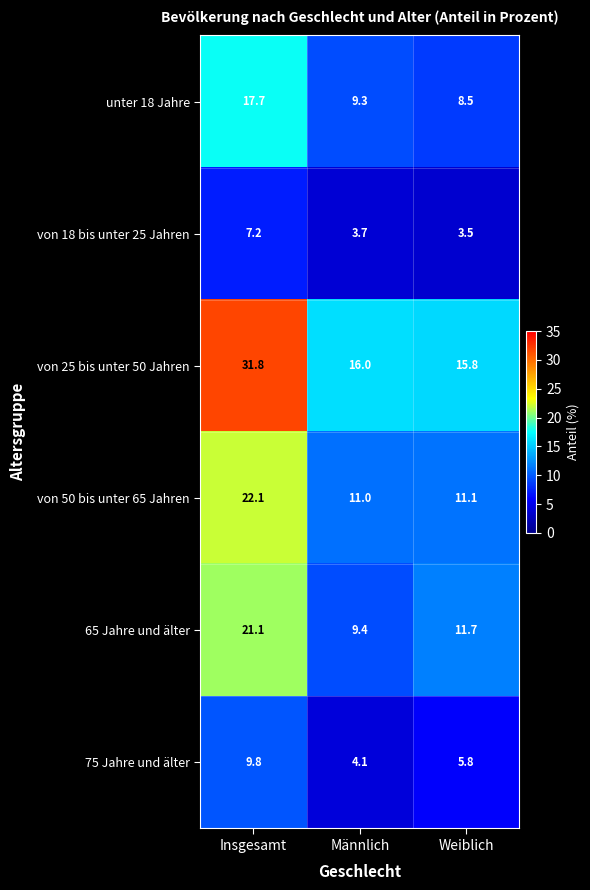

What is the smallest value displayed?

3.5